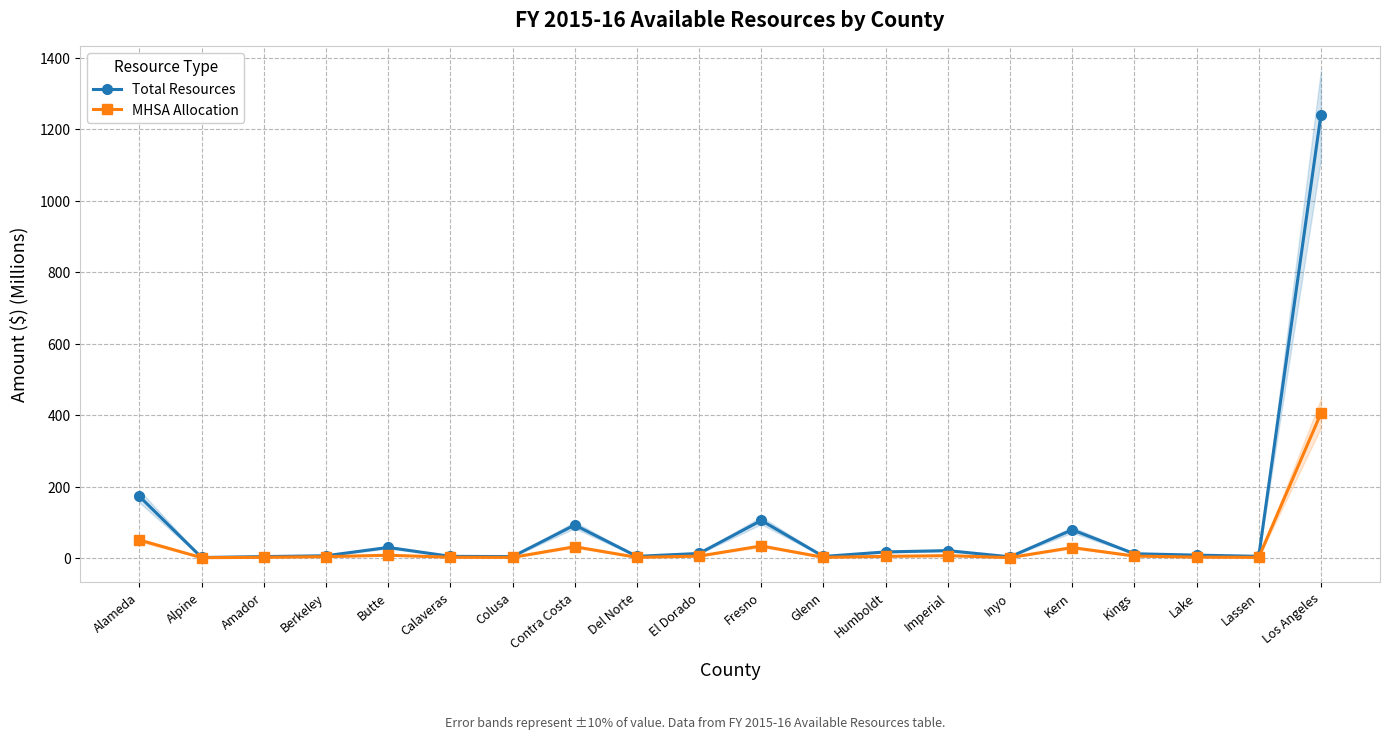

Where is the first local minimum for MHSA Allocation?

Alpine